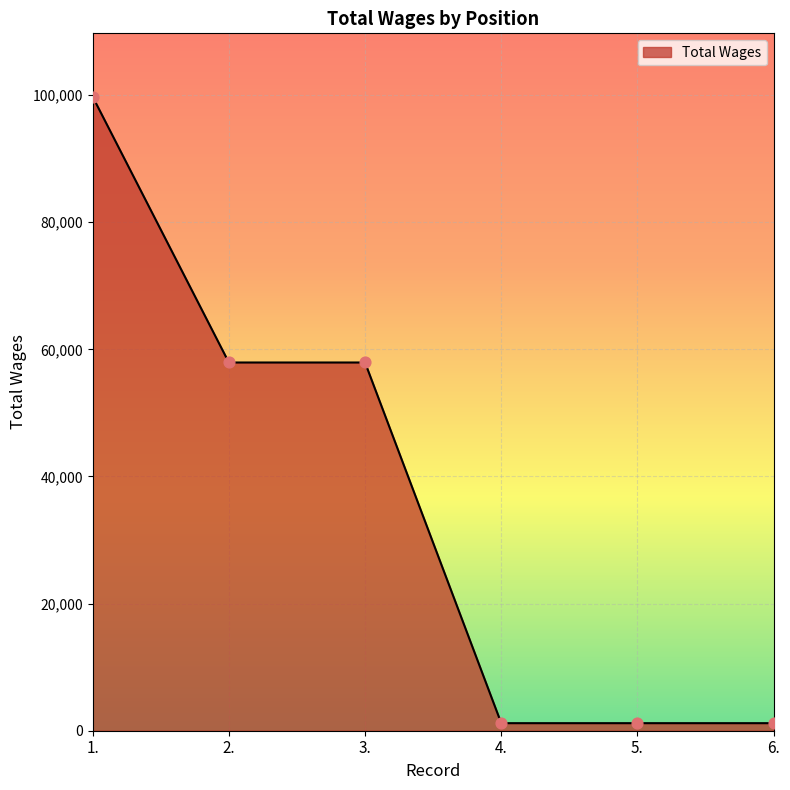

What is the ratio of the value at 6. to the value at 4.?

1.0